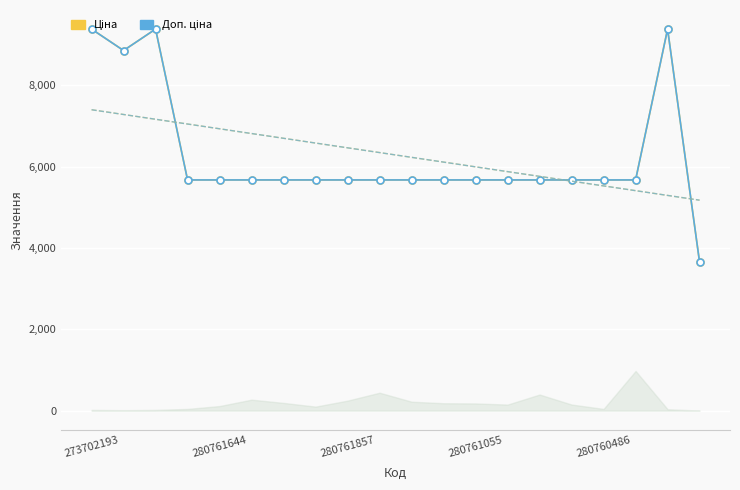

The Доп. ціна series shows 5673.8 at 15. True or false?

True